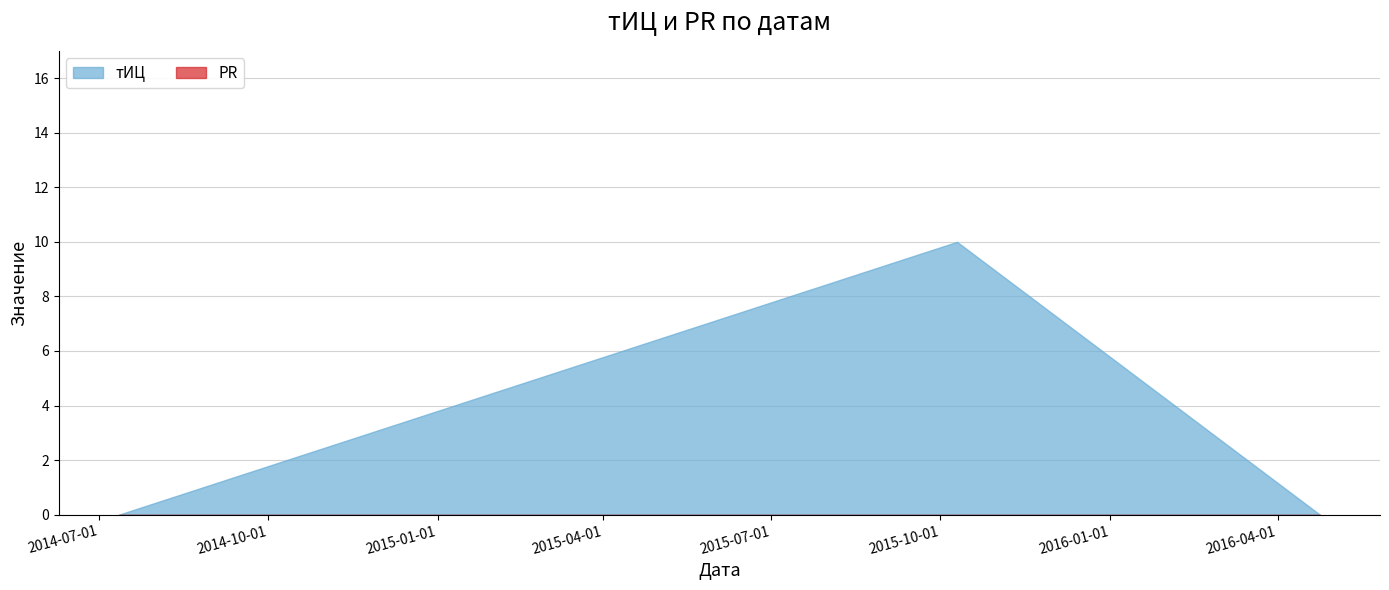

What is the label of the 1st point from the left?

2014-07-12